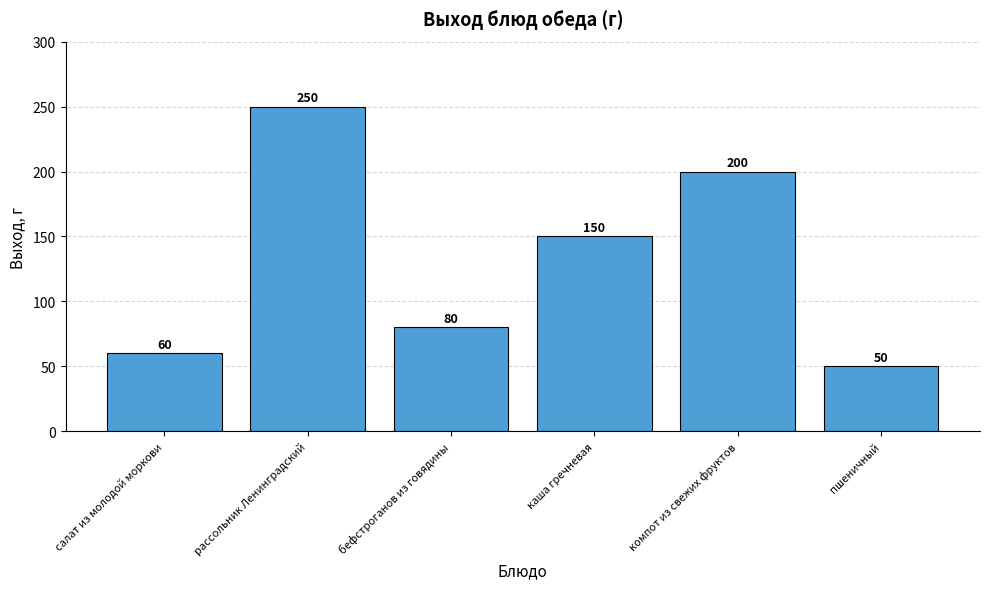

What is the greatest value displayed?

250